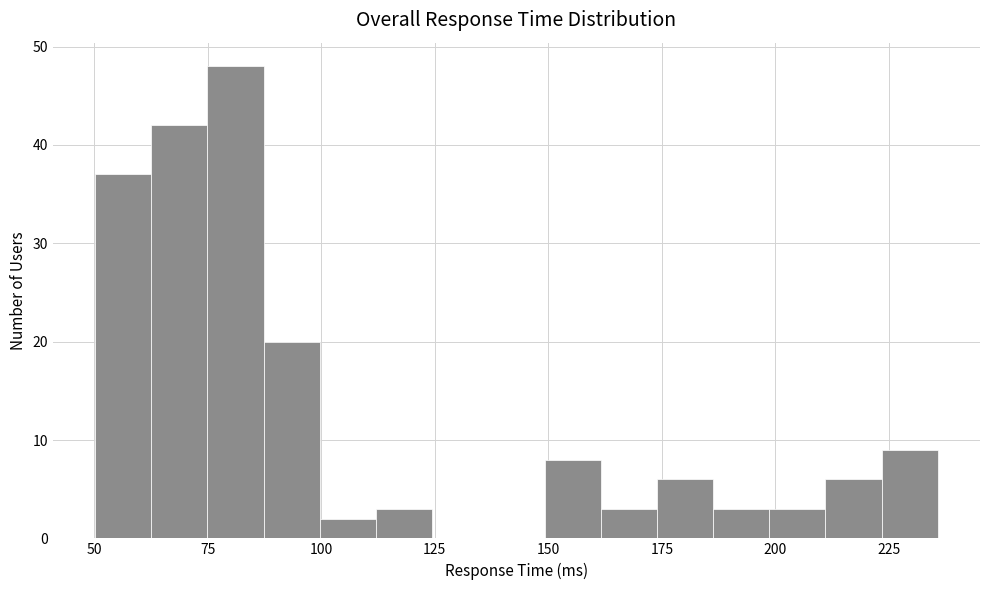

Read against the x-axis, roughly where is the centre of the tallest bar?

80